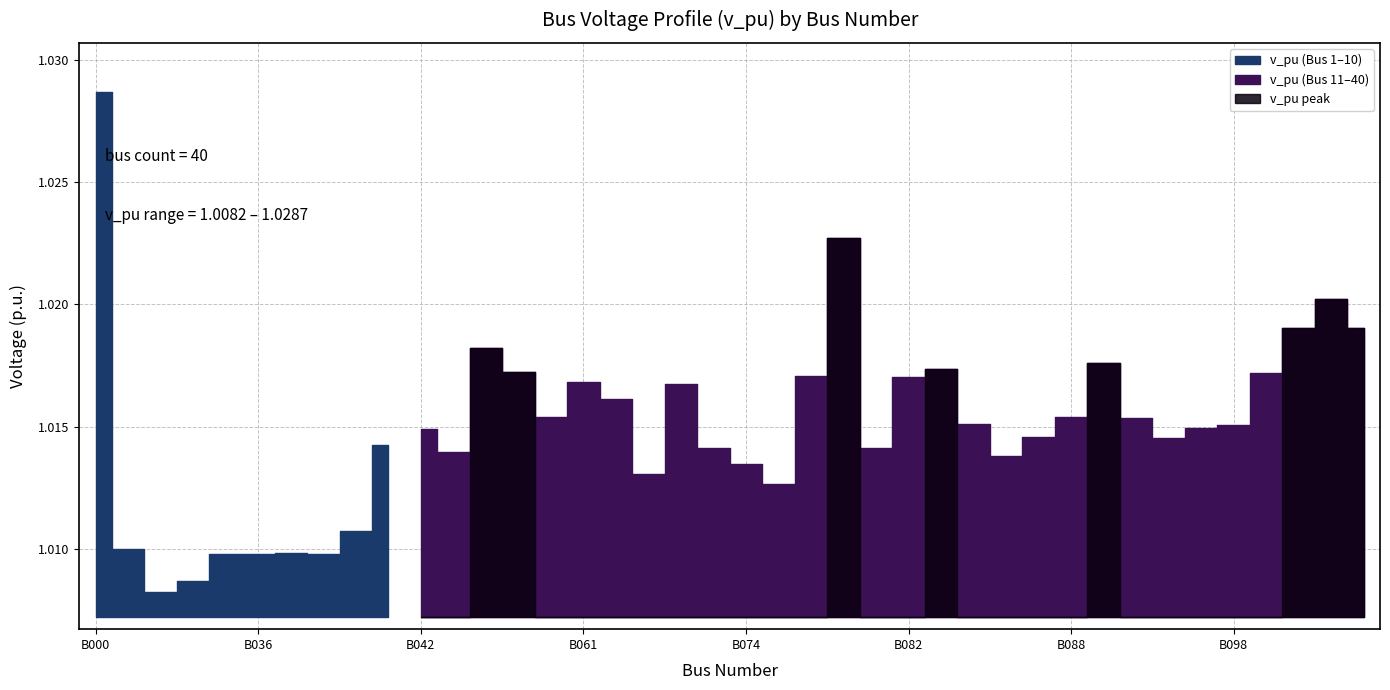

What is the sum of the values at B047 and B031?

2.0